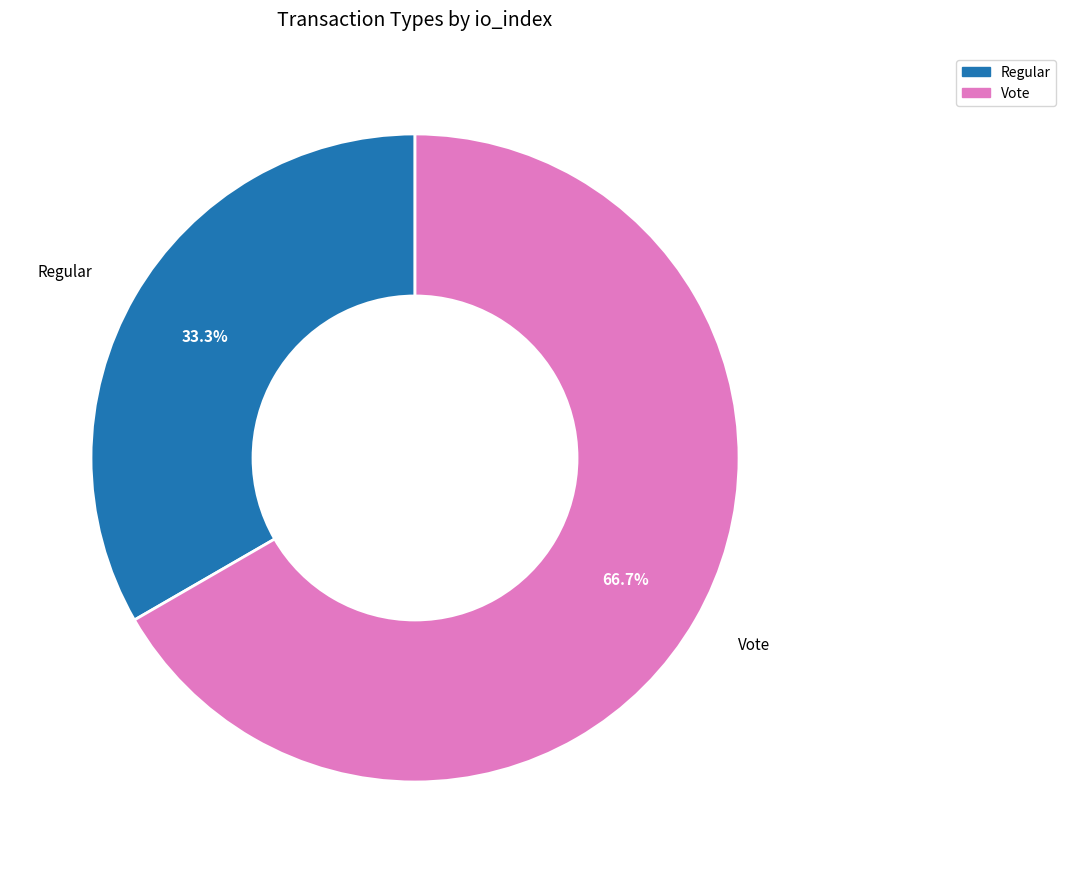

To the nearest percent, what is the difference between the Regular and Vote slice percentages?

33%